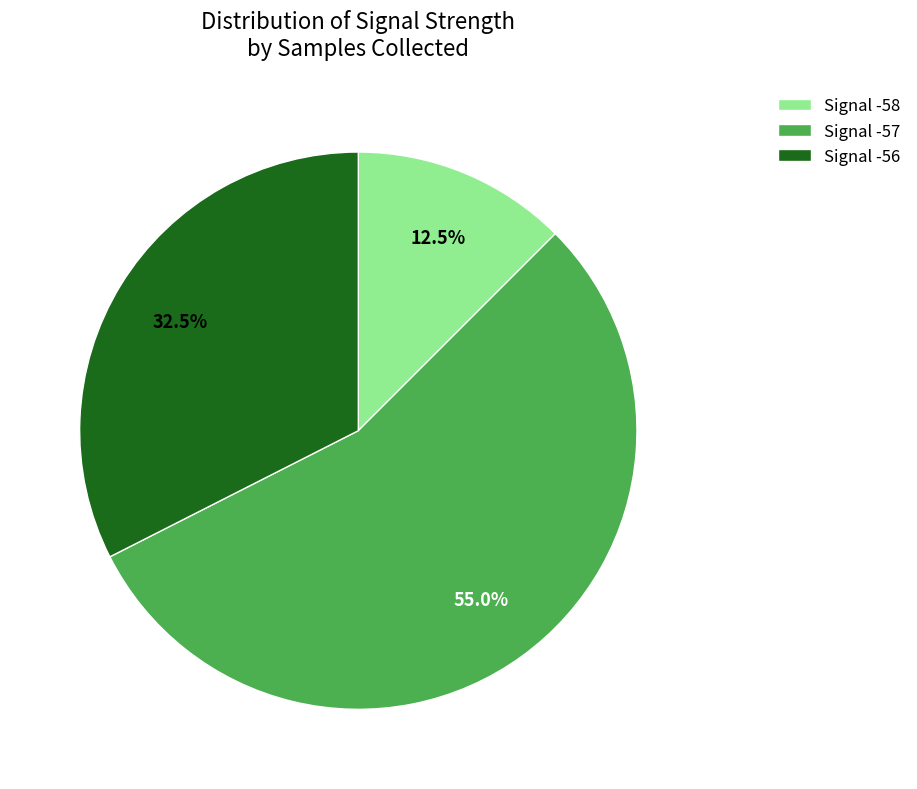

Rank the categories by value from lowest to highest.

Signal -58, Signal -56, Signal -57